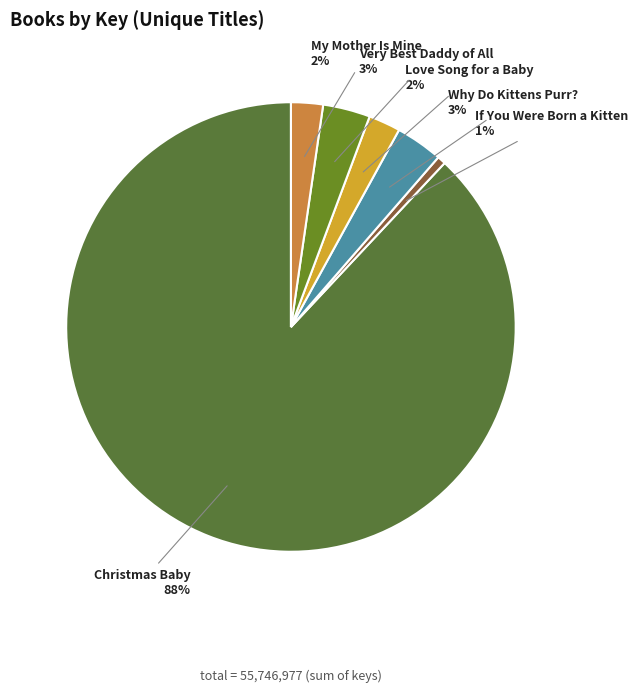

Is it true that Why Do Kittens Purr? is 12% of the pie?

False